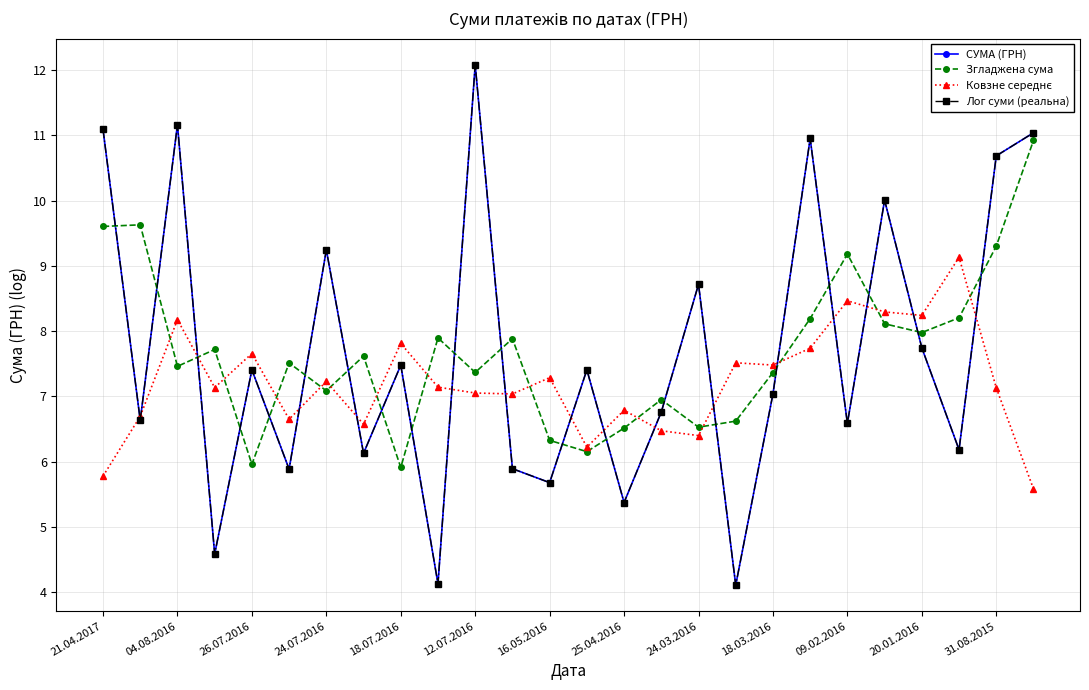

Does the chart have visible grid lines?

Yes